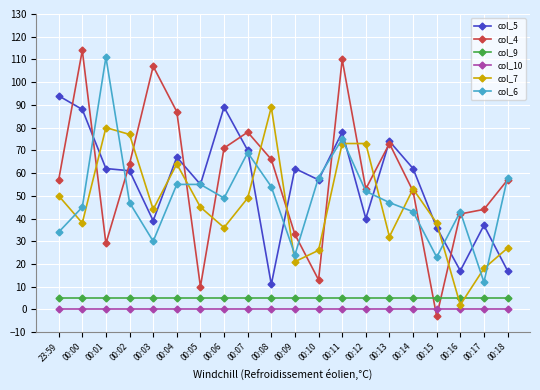

Where is the first local minimum for col_7?

00:00